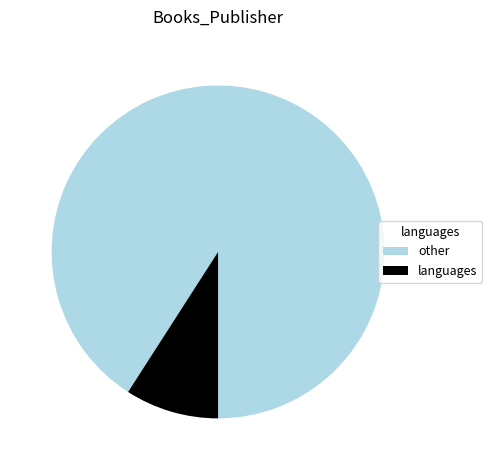

How many slices are in this pie chart?

2